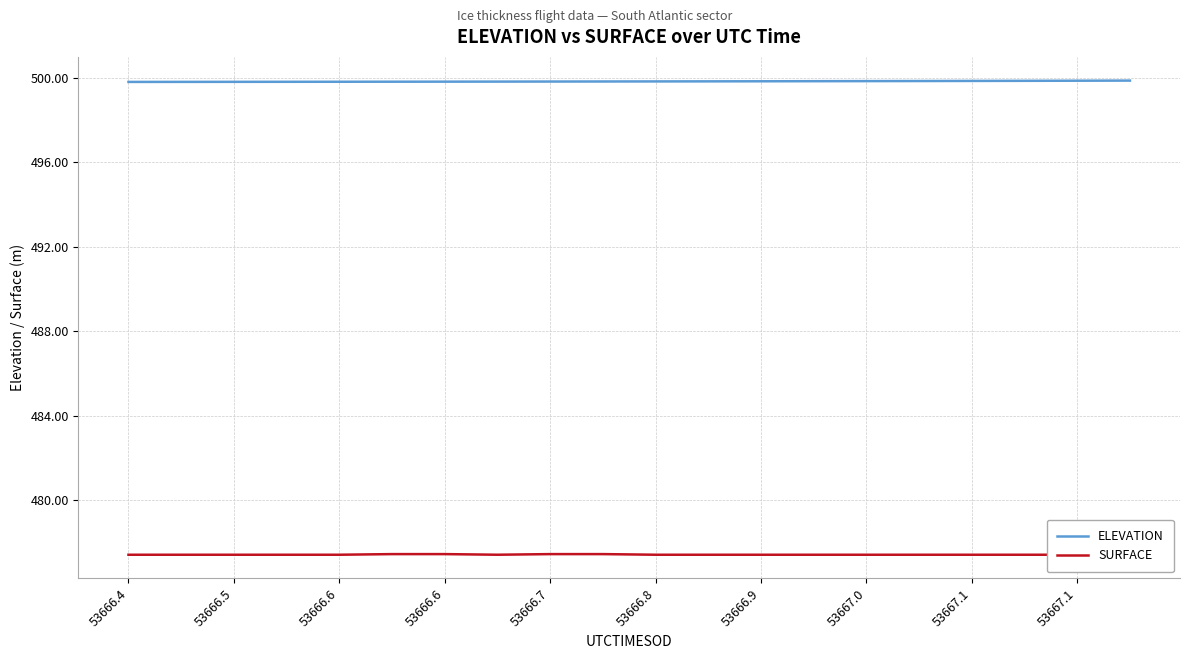

What is the lowest value of the ELEVATION series?

499.8